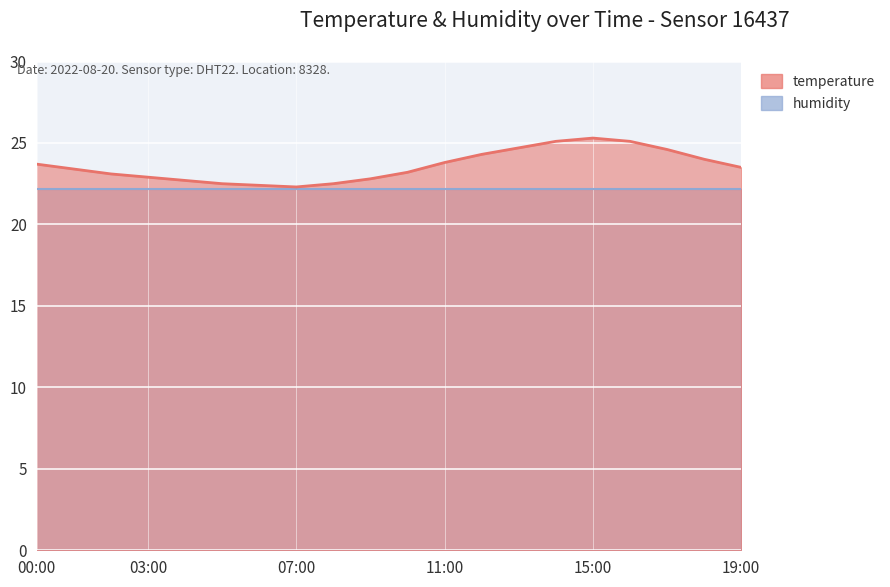

What is the label of the 10th point from the right?

10:00